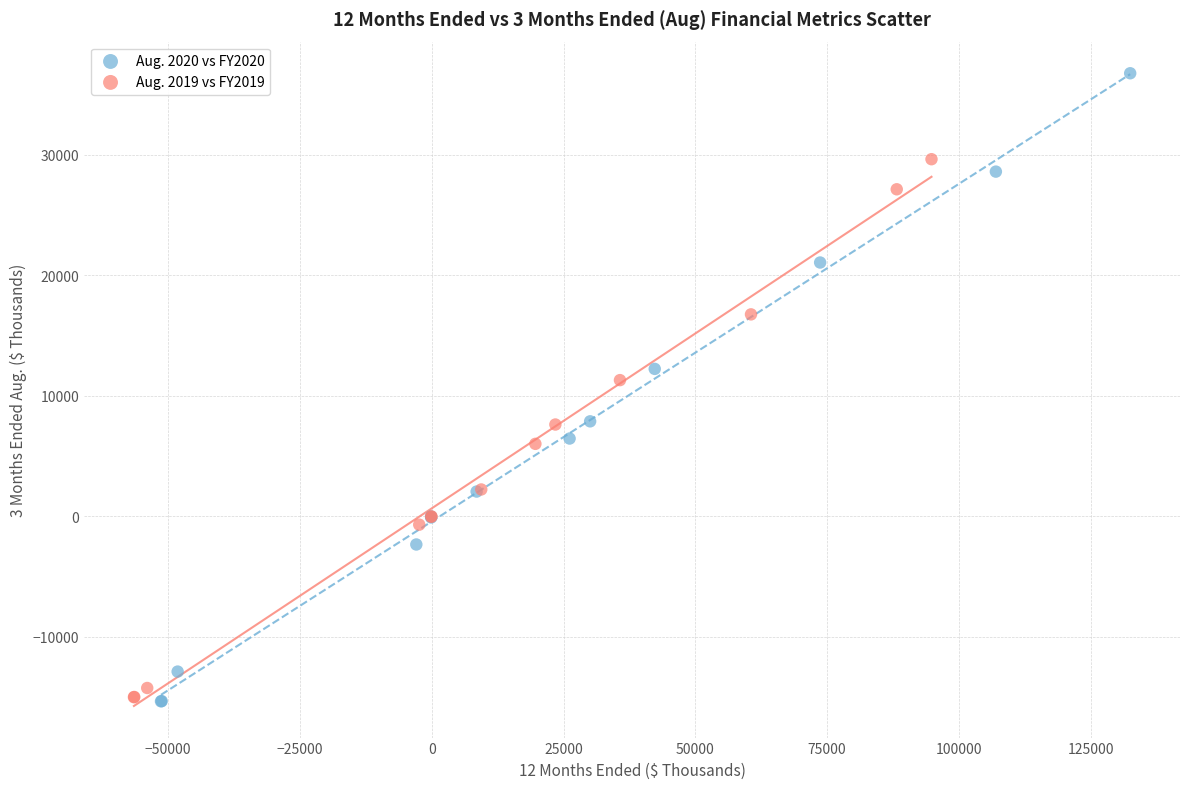

What are all the series names shown in the legend?

Aug. 2020 vs FY2020, Aug. 2019 vs FY2019